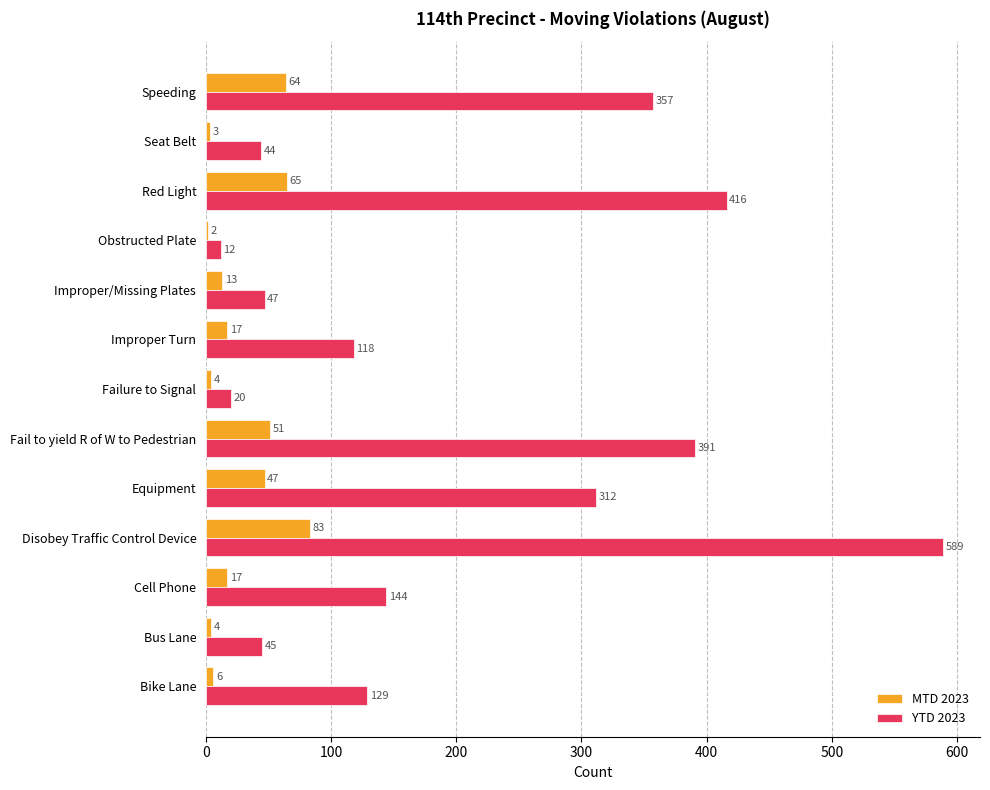

What are all the series names shown in the legend?

MTD 2023, YTD 2023